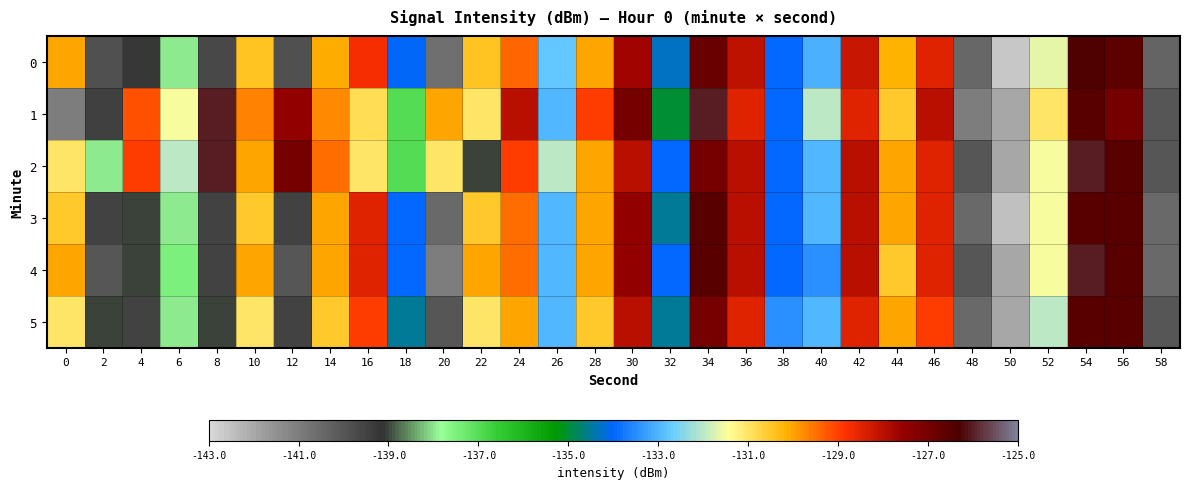

Reading right to left, what are all the values shown in this chart?

0: 58=-140.3	56=-126.6	54=-126.3	52=-131.7	50=-142.6	48=-140.4	46=-128.5	44=-130.2	42=-128.2	40=-133.0	38=-134.0	36=-128.0	34=-126.8	32=-134.3	30=-127.7	28=-130.0	26=-132.8	24=-129.4	22=-130.5	20=-140.6	18=-134.0	16=-128.8	14=-130.1	12=-139.9	10=-130.5	8=-139.6	6=-138.0	4=-139.2	2=-139.8	0=-130.0
1: 58=-140.0	56=-127.0	54=-126.5	52=-131.0	50=-142.0	48=-141.0	46=-128.0	44=-130.5	42=-128.5	40=-132.0	38=-134.0	36=-128.5	34=-126.0	32=-135.0	30=-127.0	28=-129.0	26=-133.0	24=-128.0	22=-131.0	20=-130.0	18=-137.0	16=-130.8	14=-129.8	12=-127.5	10=-129.7	8=-126.0	6=-131.5	4=-129.2	2=-139.4	0=-141.0
2: 58=-140.0	56=-126.5	54=-126.0	52=-131.5	50=-142.0	48=-140.0	46=-128.5	44=-130.0	42=-128.0	40=-133.0	38=-134.0	36=-128.0	34=-127.0	32=-134.0	30=-128.0	28=-130.0	26=-132.0	24=-129.0	22=-139.0	20=-131.0	18=-137.0	16=-131.0	14=-129.5	12=-127.0	10=-130.0	8=-126.0	6=-132.0	4=-129.0	2=-138.0	0=-131.0
3: 58=-140.5	56=-126.5	54=-126.5	52=-131.5	50=-142.5	48=-140.5	46=-128.5	44=-130.0	42=-128.0	40=-133.0	38=-134.0	36=-128.0	34=-126.5	32=-134.5	30=-127.5	28=-130.0	26=-133.0	24=-129.5	22=-130.5	20=-140.5	18=-134.0	16=-128.5	14=-130.0	12=-139.5	10=-130.5	8=-139.5	6=-138.0	4=-139.0	2=-139.5	0=-130.5
4: 58=-140.5	56=-126.5	54=-126.0	52=-131.5	50=-142.0	48=-140.0	46=-128.5	44=-130.5	42=-128.0	40=-133.5	38=-134.0	36=-128.0	34=-126.5	32=-134.0	30=-127.5	28=-130.0	26=-133.0	24=-129.5	22=-130.0	20=-141.0	18=-134.0	16=-128.5	14=-130.0	12=-140.0	10=-130.0	8=-139.5	6=-137.5	4=-139.0	2=-140.0	0=-130.0
5: 58=-140.0	56=-126.5	54=-126.5	52=-132.0	50=-142.0	48=-140.5	46=-129.0	44=-130.0	42=-128.5	40=-133.0	38=-133.5	36=-128.5	34=-127.0	32=-134.5	30=-128.0	28=-130.5	26=-133.0	24=-130.0	22=-131.0	20=-140.0	18=-134.5	16=-129.0	14=-130.5	12=-139.5	10=-131.0	8=-139.0	6=-138.0	4=-139.5	2=-139.0	0=-131.0